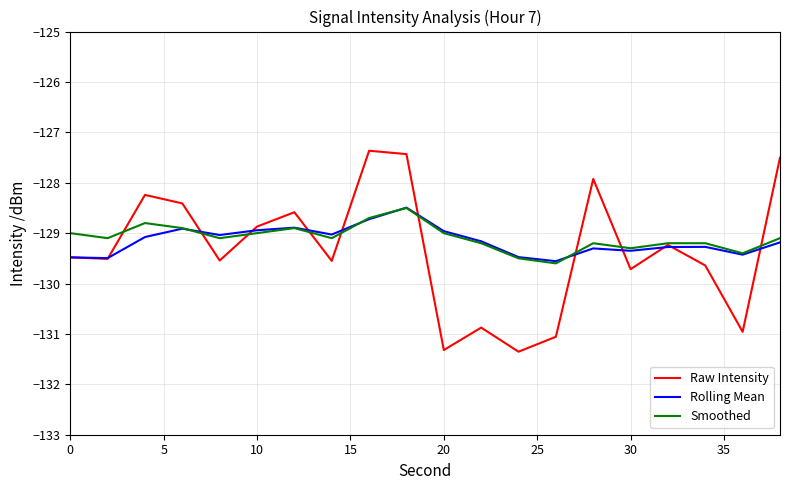

Which series has the widest spread of values?

Raw Intensity